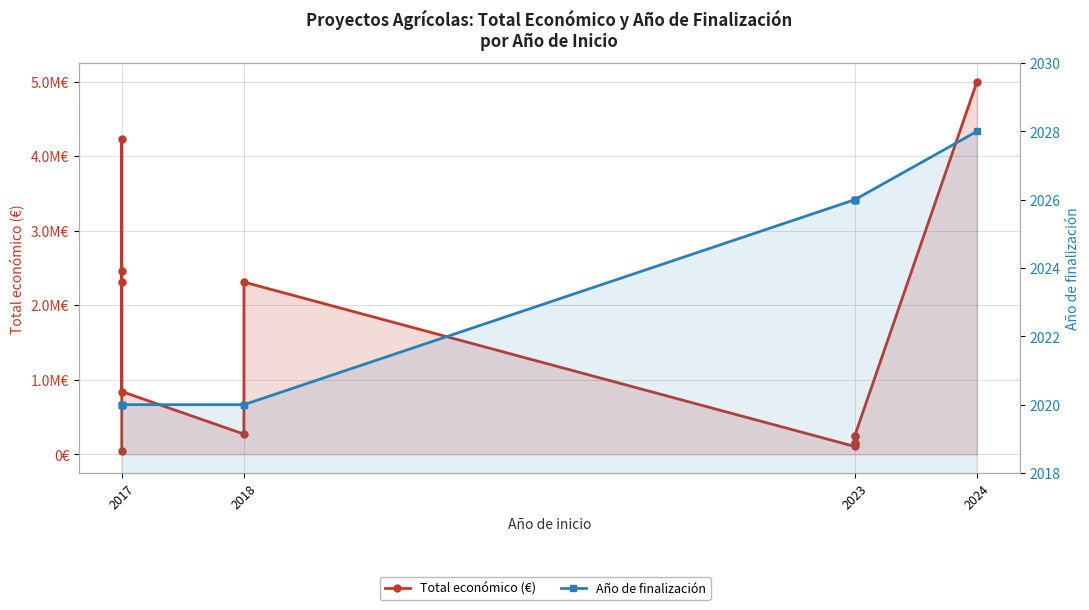

True or false: Año de finalización has a value of 3264 at 2024.

False